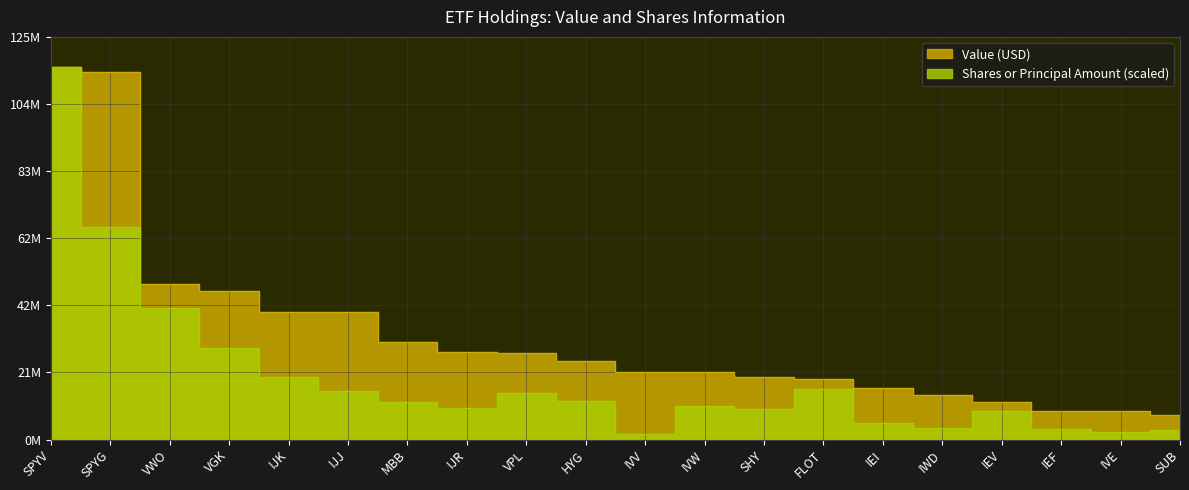

Reading right to left, list all the values displayed in this chart.

Value (USD): 7646000.0	8976000.0	9005000.0	11635000.0	13913000.0	16039000.0	18940000.0	19291000.0	20907000.0	20975000.0	24518000.0	26881000.0	27087000.0	30168000.0	39525000.0	39592000.0	45965000.0	48165000.0	113981000.0	115609000.0
Shares or Principal Amount: 2990789.1	2406945.0	3288696.2	8984211.4	3479586.9	5235571.5	15680506.3	9472127.2	10494663.0	1846872.9	11834762.0	14472413.8	9935137.0	11794231.9	14998549.8	19503738.5	28290423.2	40900256.1	66058097.7	115609000.0